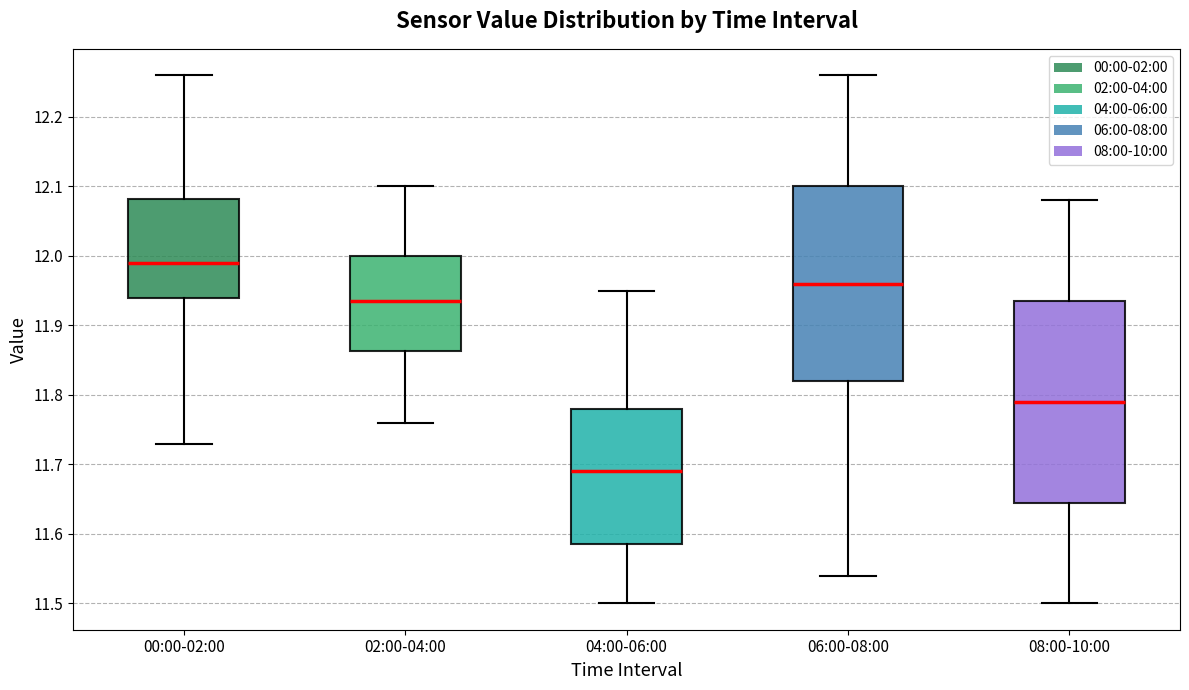

Reading left to right, transcribe this box plot: for each box, give where its median line is, the range the box spans, and where its two whiskers end, as read against the y-axis. The values are not printed on the chart, so give them approximately, as read against the axis.

00:00-02:00: median 11.99, box 11.94 to 12.08, whiskers 11.73 to 12.26
02:00-04:00: median 11.94, box 11.86 to 12.00, whiskers 11.76 to 12.10
04:00-06:00: median 11.69, box 11.59 to 11.78, whiskers 11.50 to 11.95
06:00-08:00: median 11.96, box 11.82 to 12.10, whiskers 11.54 to 12.26
08:00-10:00: median 11.79, box 11.65 to 11.94, whiskers 11.50 to 12.08